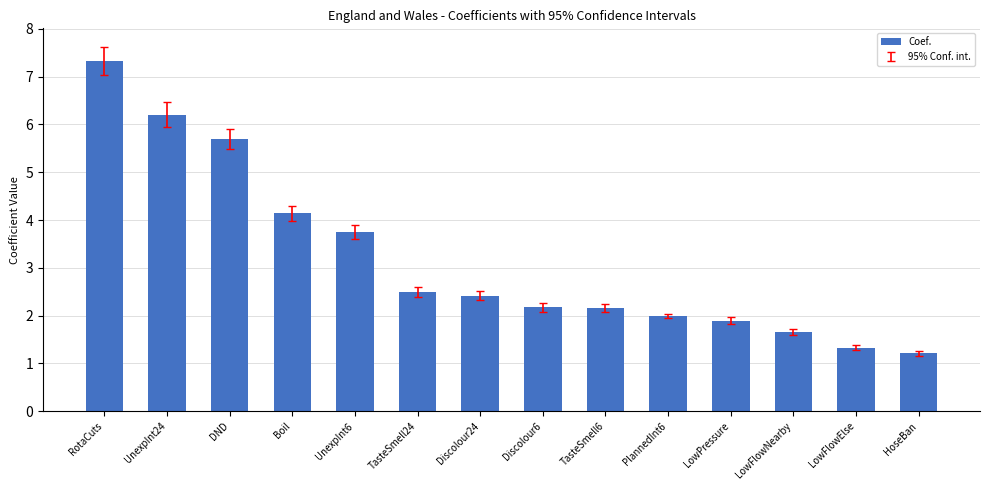

Which label corresponds to the smallest value in the chart?

HoseBan